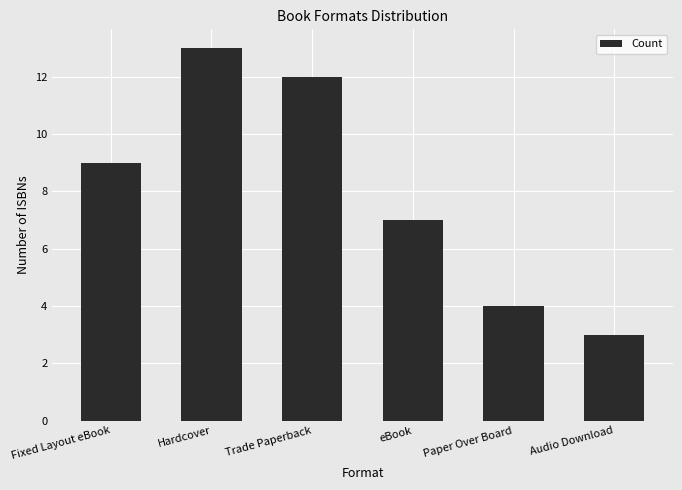

What position from the right is eBook?

3